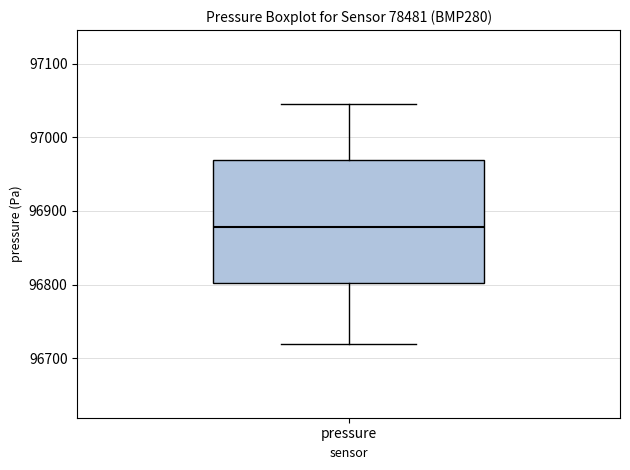

Transcribe this box plot: give where the median line is, the range the box spans, and where the two whiskers end, as read against the y-axis. The values are not printed on the chart, so give them approximately, as read against the axis.

median 96880, box 96800 to 96970, whiskers 96720 to 97050